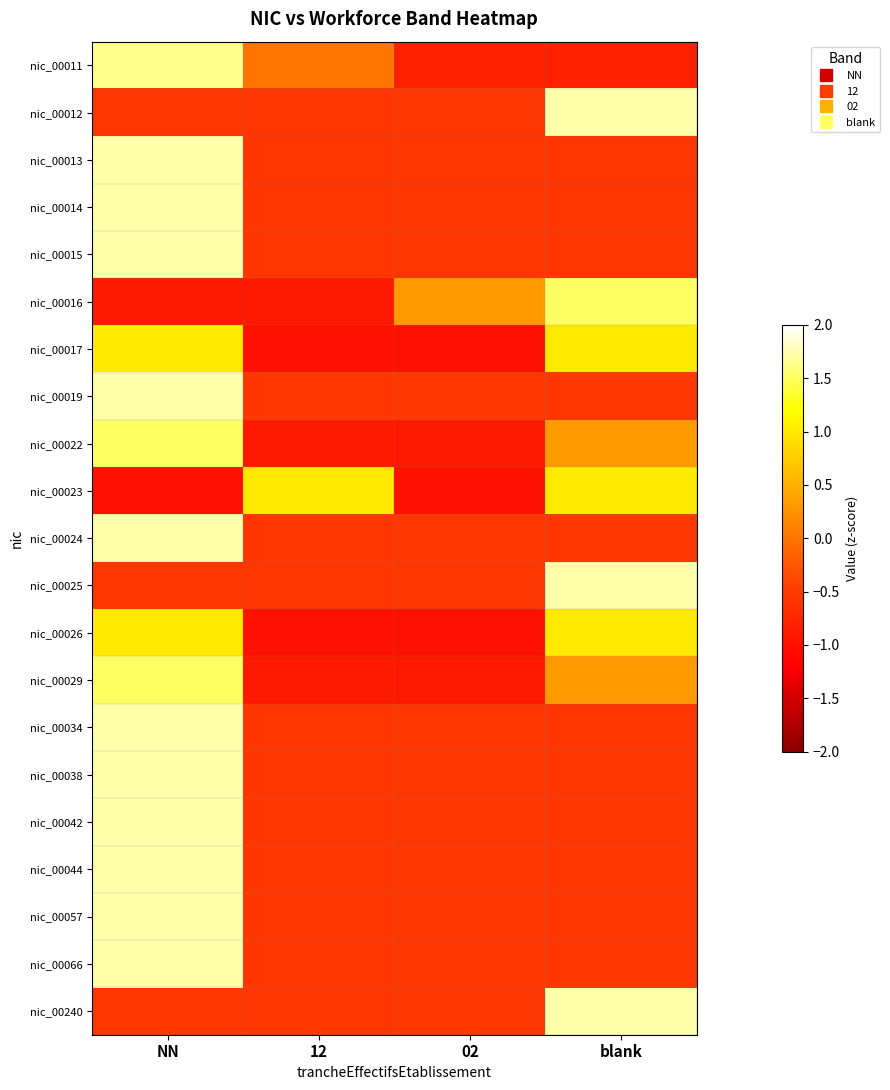

Which series changed the most between 12 and 02?

nic_00023